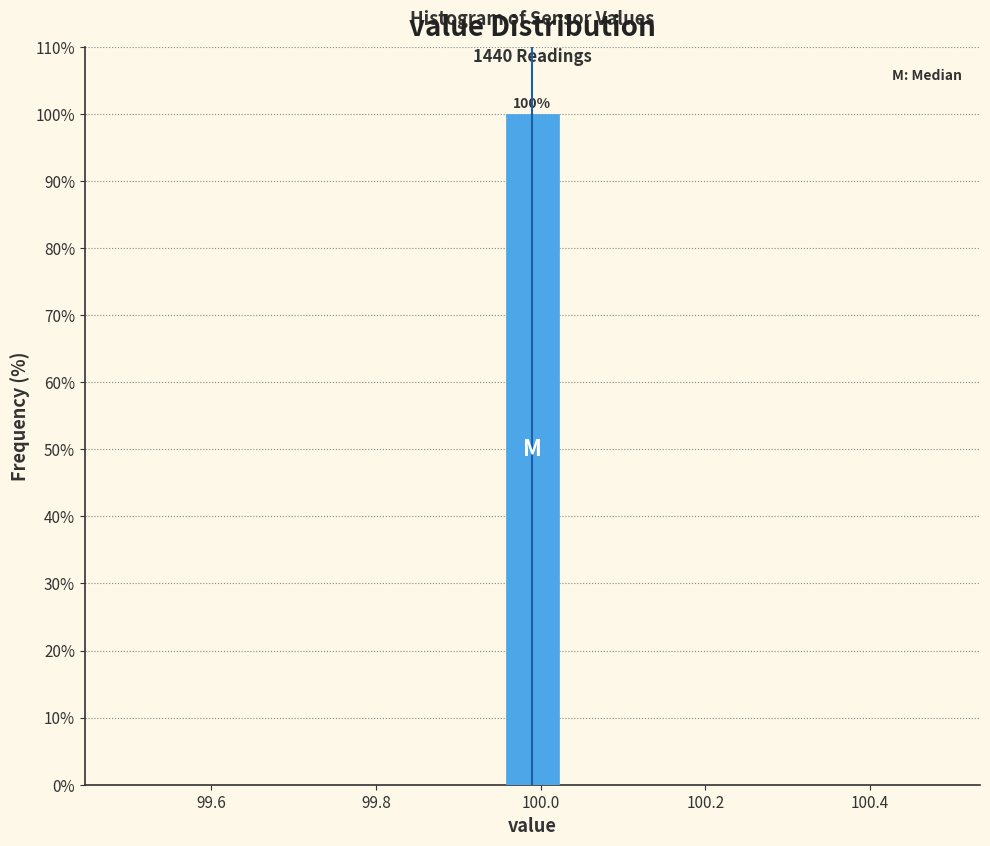

Read against the x-axis, roughly where is the centre of the tallest bar?

100.00